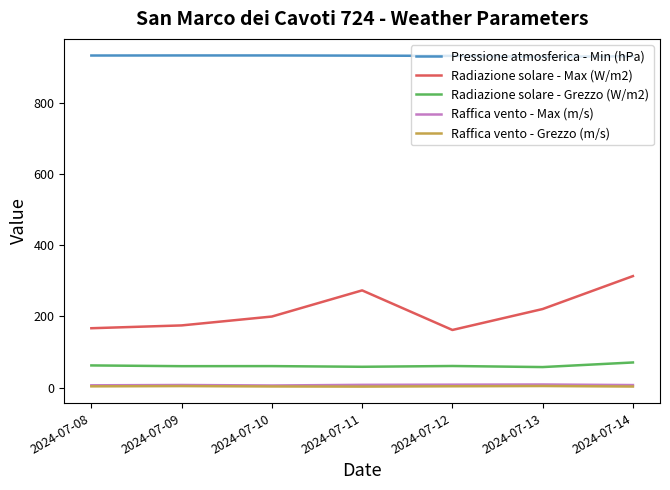

True or false: Raffica vento - Max (m/s) and Radiazione solare - Grezzo (W/m2) cross at least once.

False